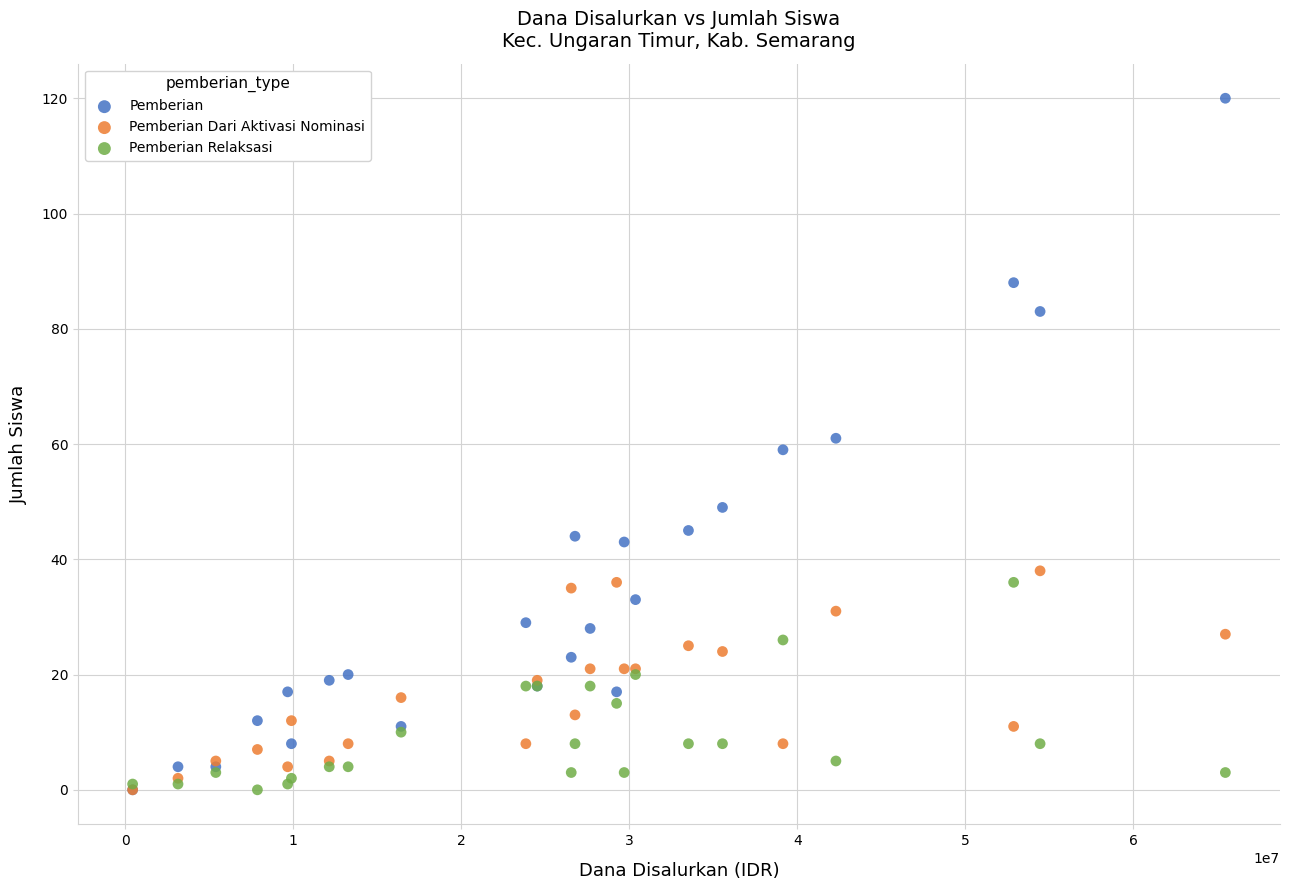

What are all the series names shown in the legend?

Pemberian, Pemberian Dari Aktivasi Nominasi, Pemberian Relaksasi